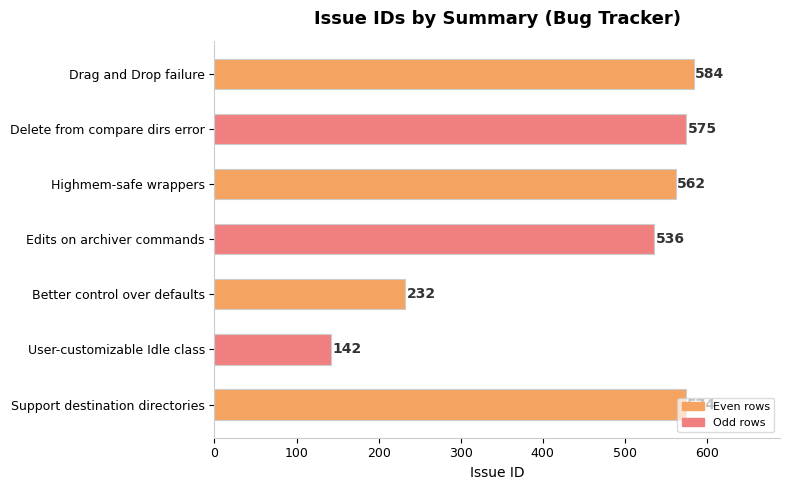

List the labels in order of value, smallest first.

User-customizable Idle class, Better control over defaults, Edits on archiver commands, Highmem-safe wrappers, Support destination directories, Delete from compare dirs error, Drag and Drop failure